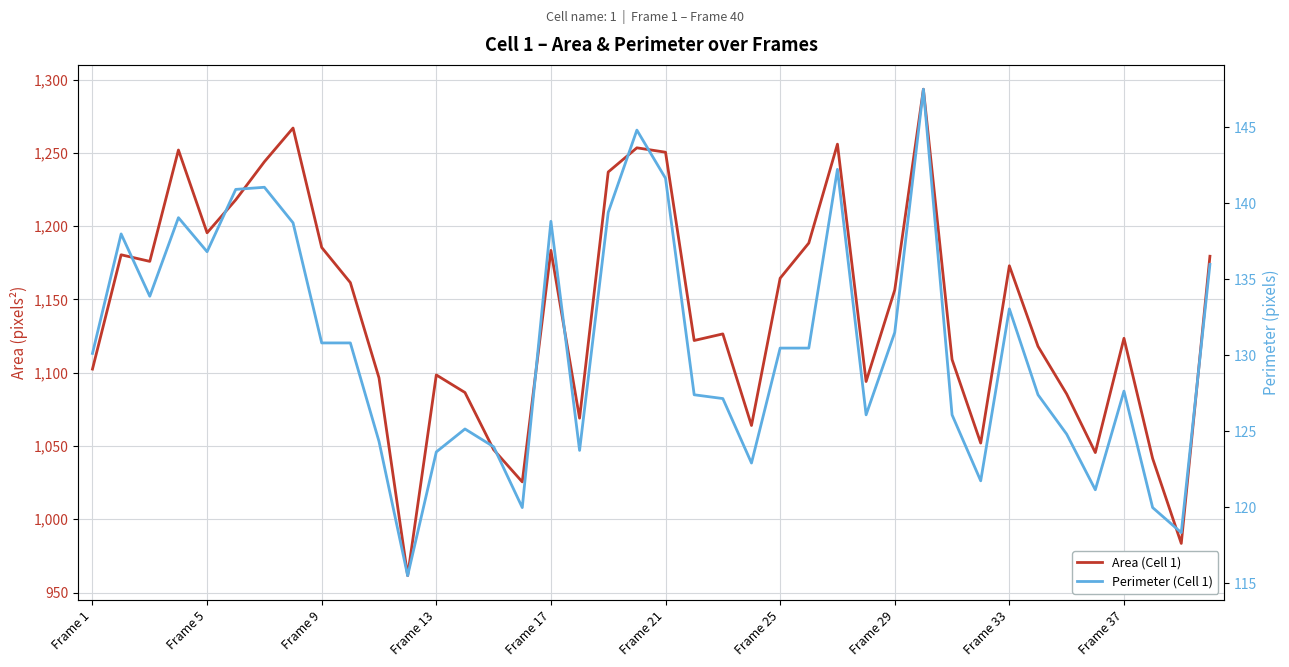

How many lines are shown in the chart?

2